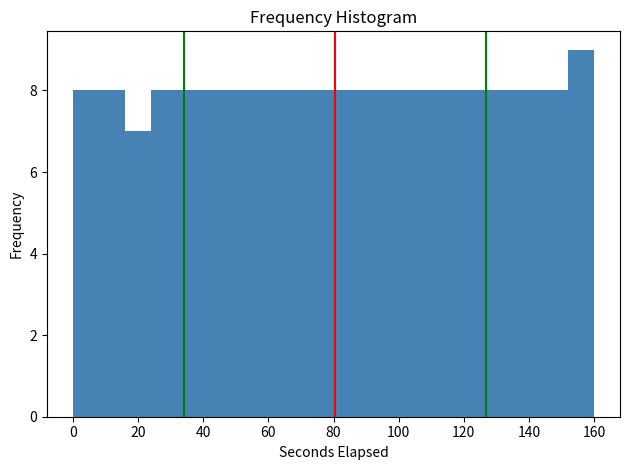

What is the height of the bar covering 104 to 112 on the x-axis? The values are not printed on the chart, so give them approximately, as read against the axis.

8